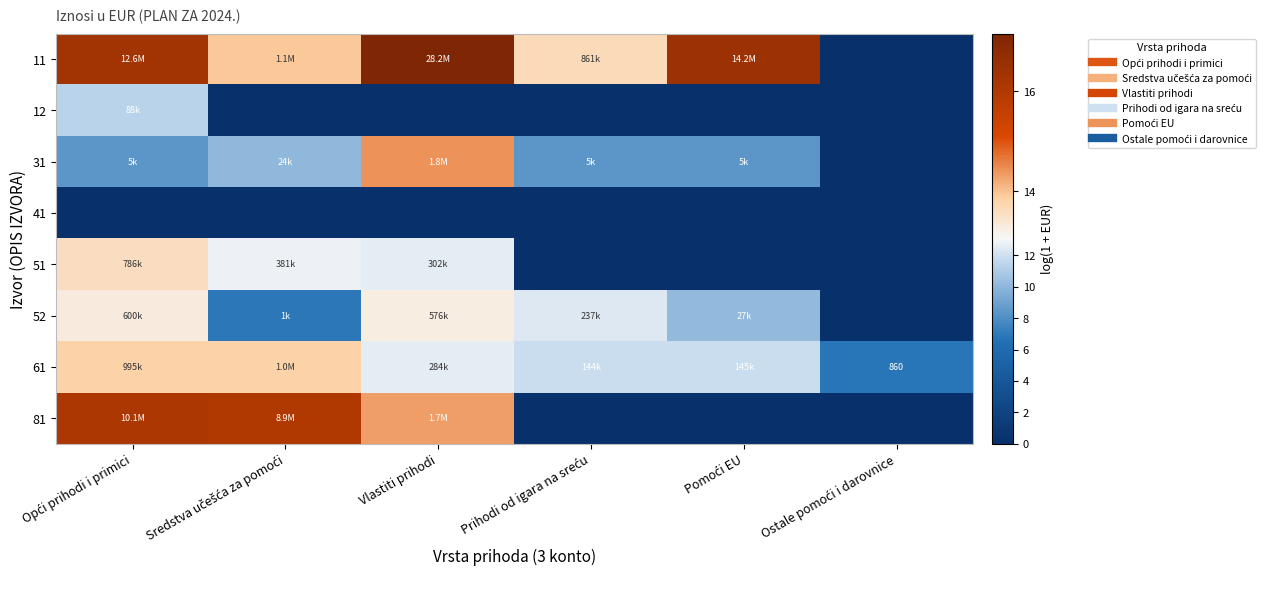

Rank the categories by 31 value from highest to lowest.

Vlastiti prihodi, Sredstva učešća za pomoći, Pomoći EU, Prihodi od igara na sreću, Opći prihodi i primici, Ostale pomoći i darovnice